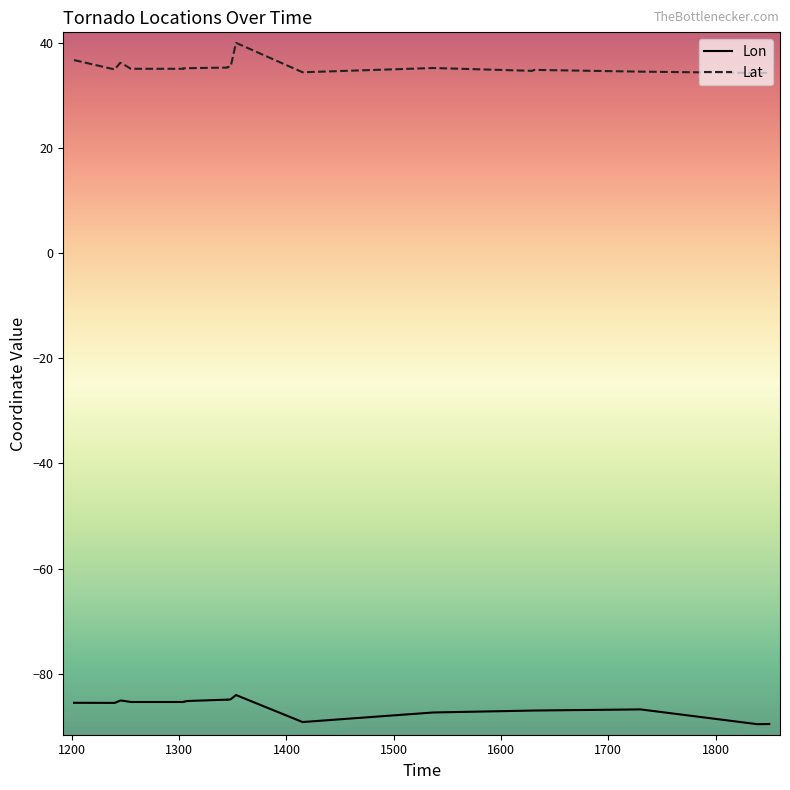

True or false: Lat and Lon cross at least once.

False